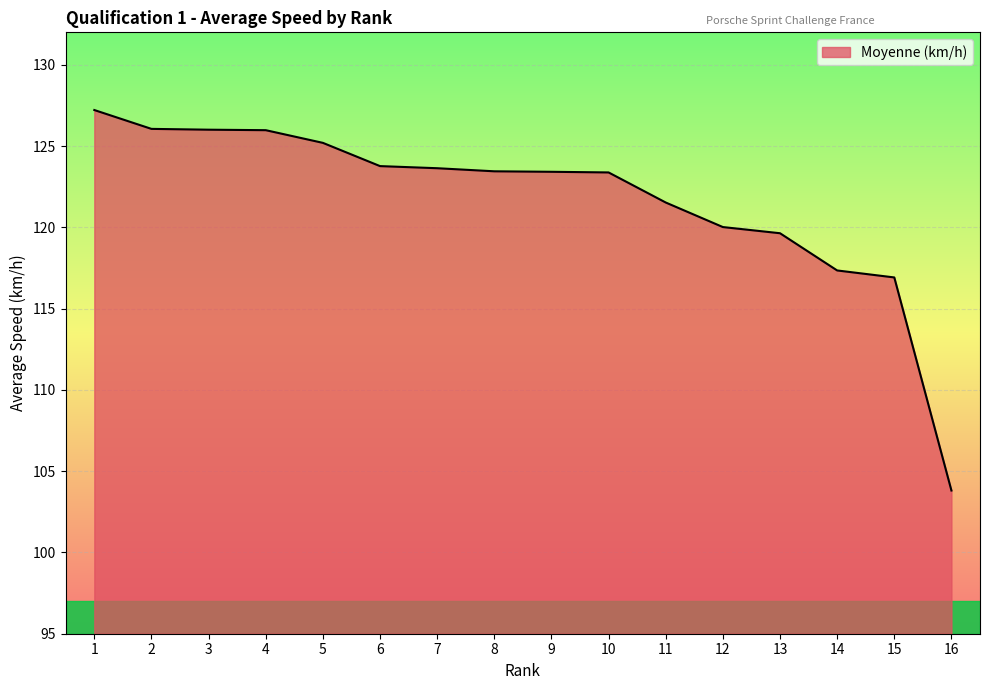

What value does the data have at 15?

116.9